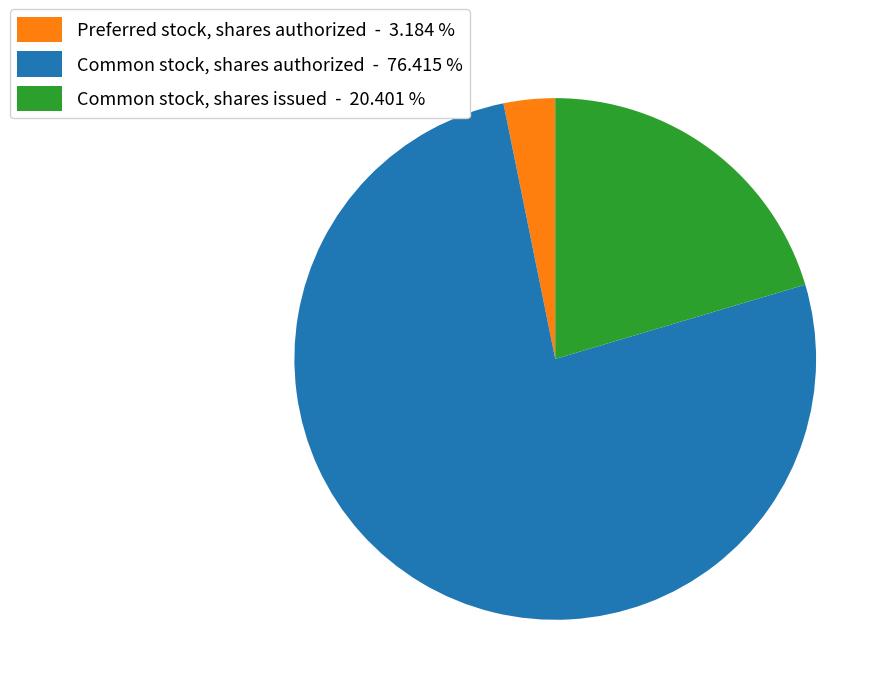

How many slices are in this pie chart?

3